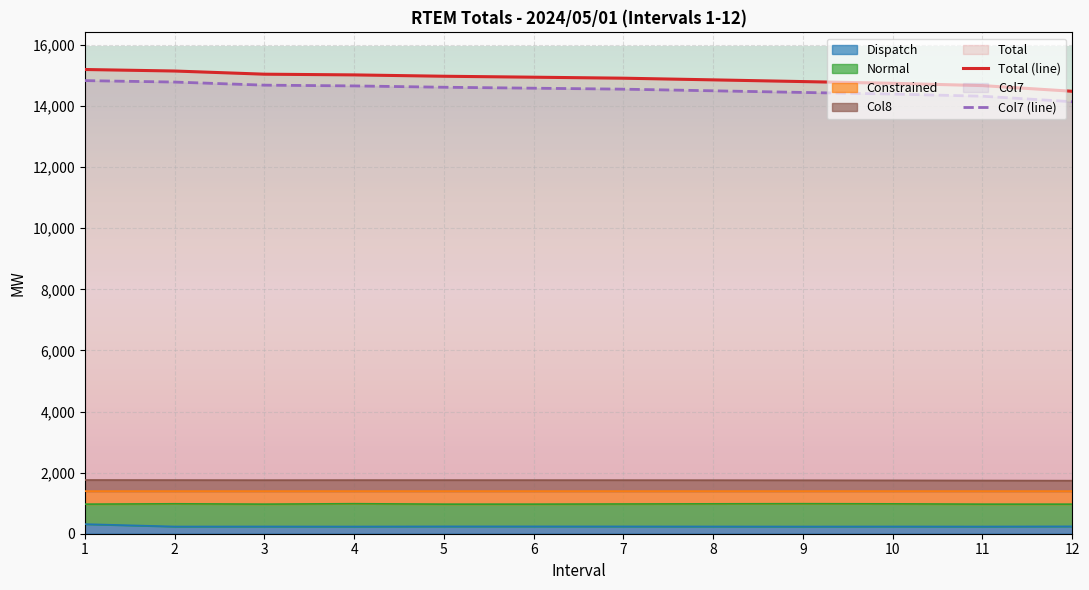

Which series has the widest spread of values?

Total (line)